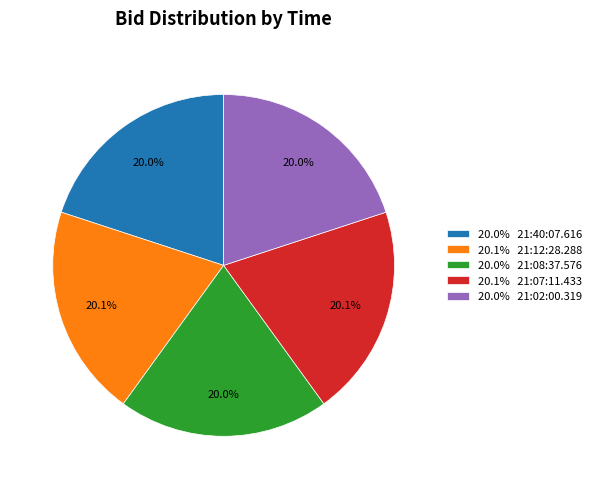

Count the number of slices in the pie.

5